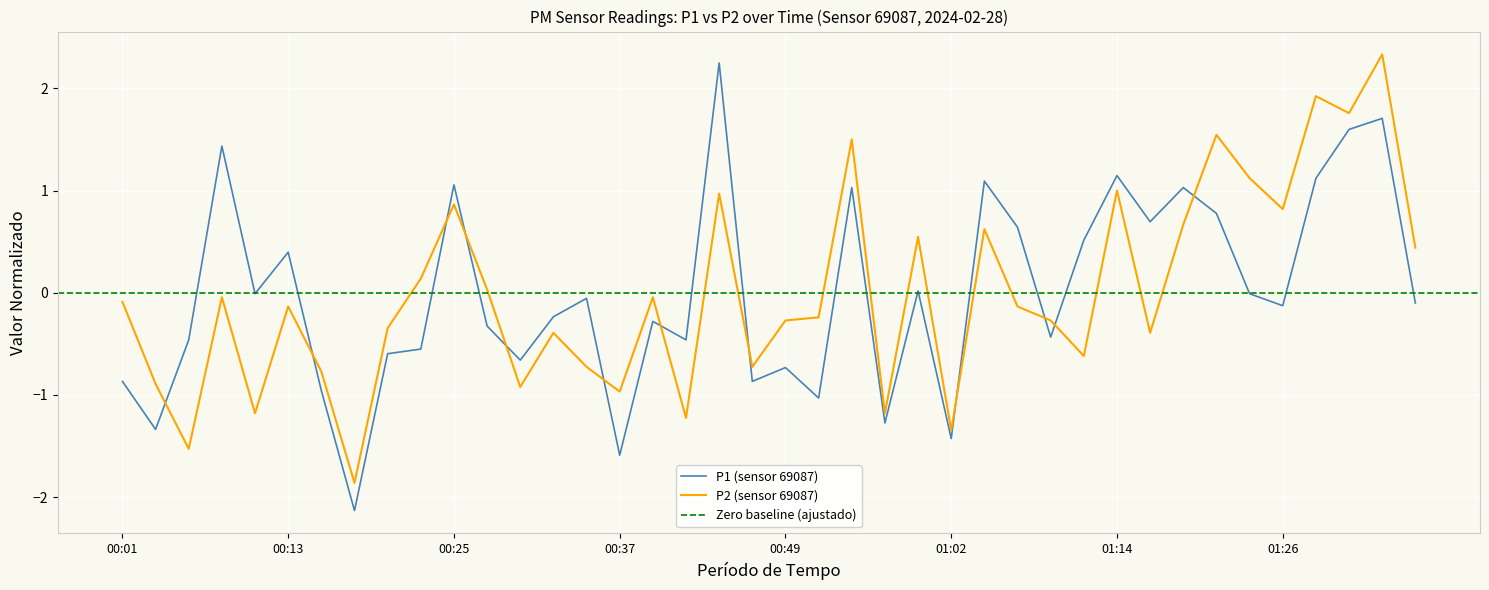

How many values in the P1 series exceed 0?

16